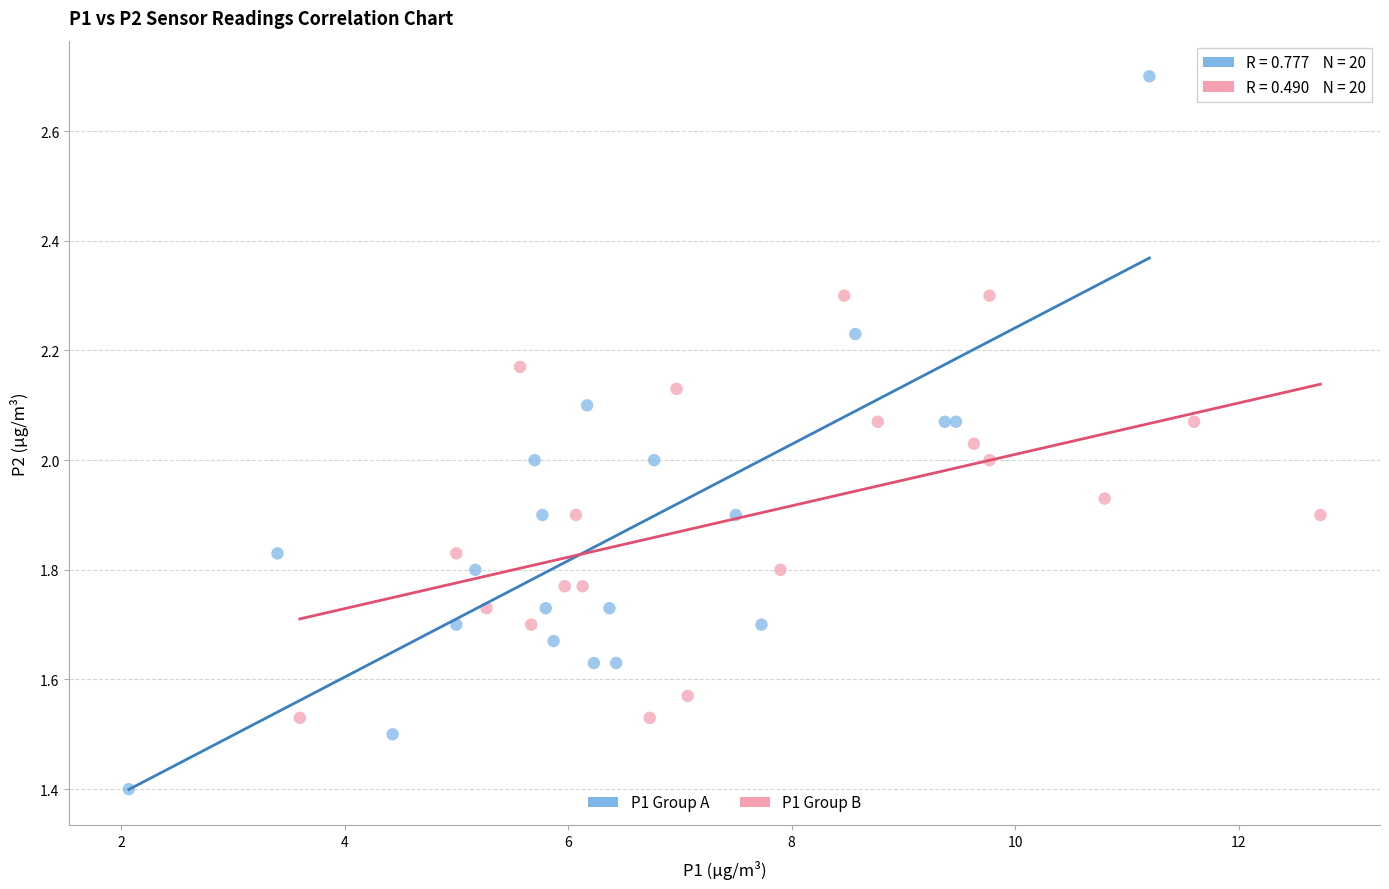

Which series contains the lowest Y value?

P1 Group A